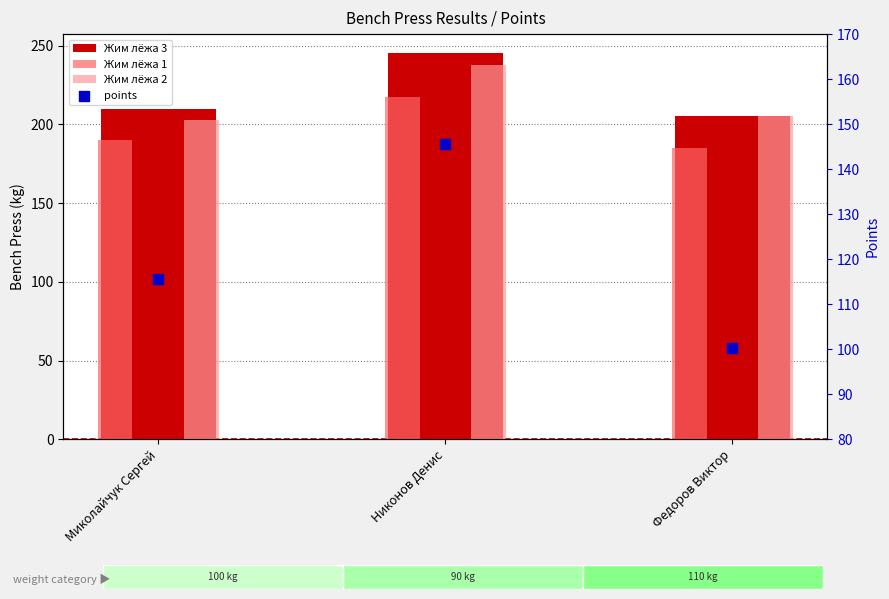

What is the total value across all series at Миколайчук Сергей?

718.0